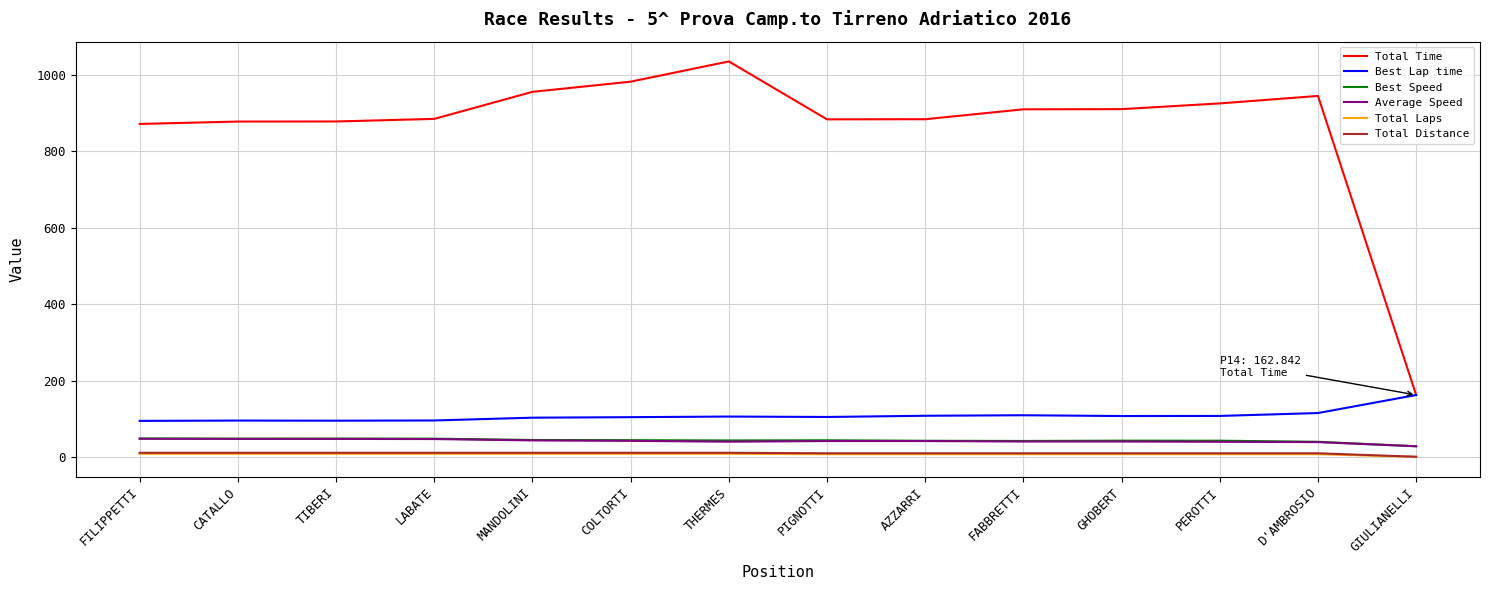

True or false: Total Distance and Average Speed intersect in this chart.

False